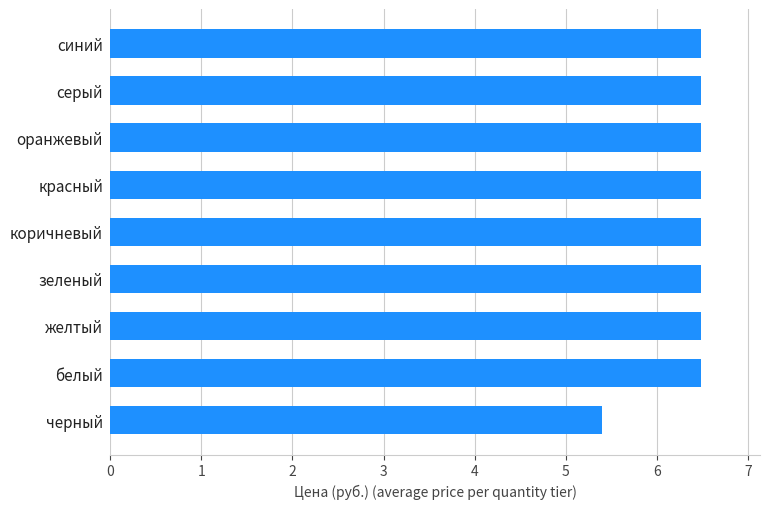

Count the number of data series in this chart.

1